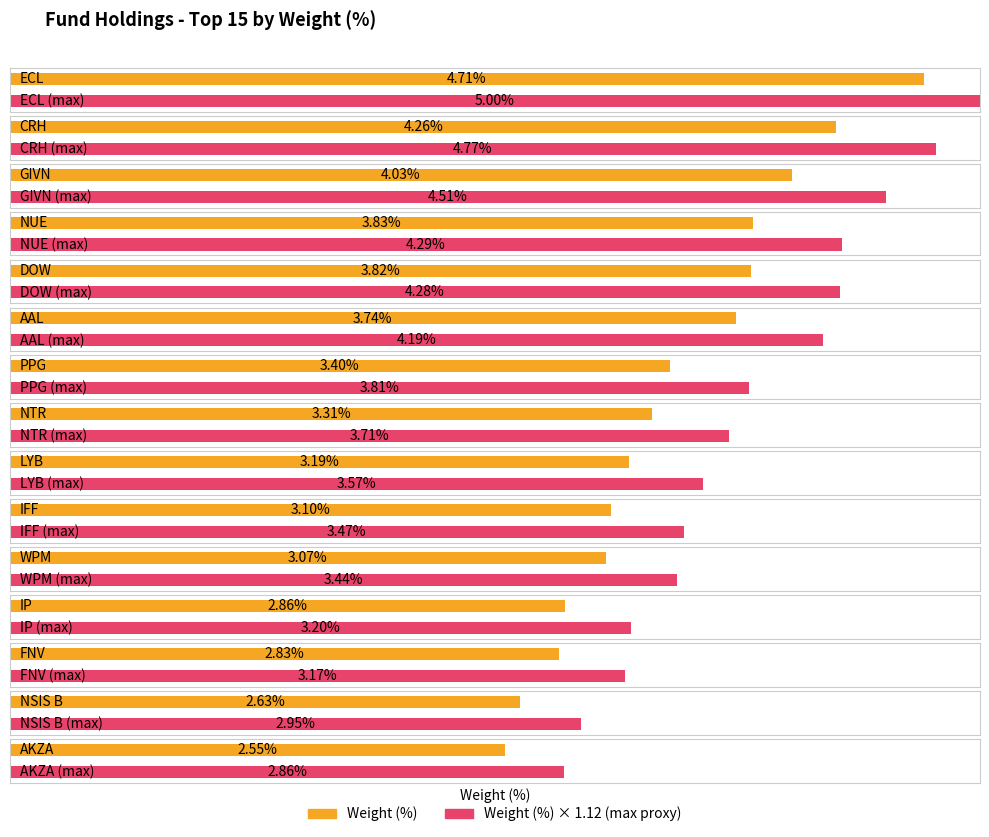

What position from the right is CRH?

14